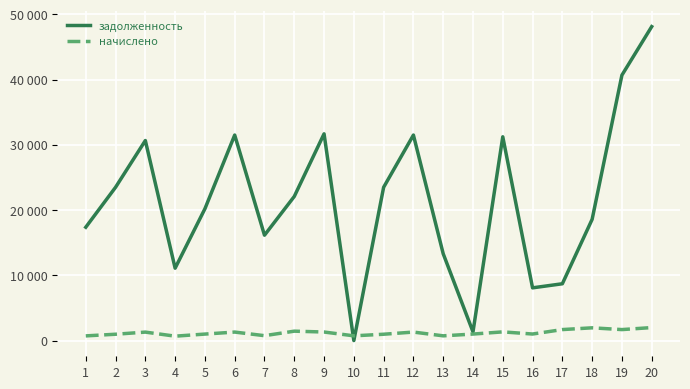

True or false: начислено has a value of 2078.2 at 12.

False